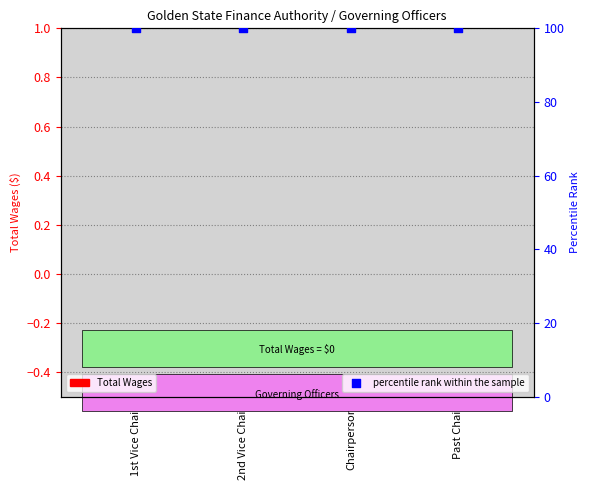

Which series reaches the minimum Y coordinate?

Total Wages